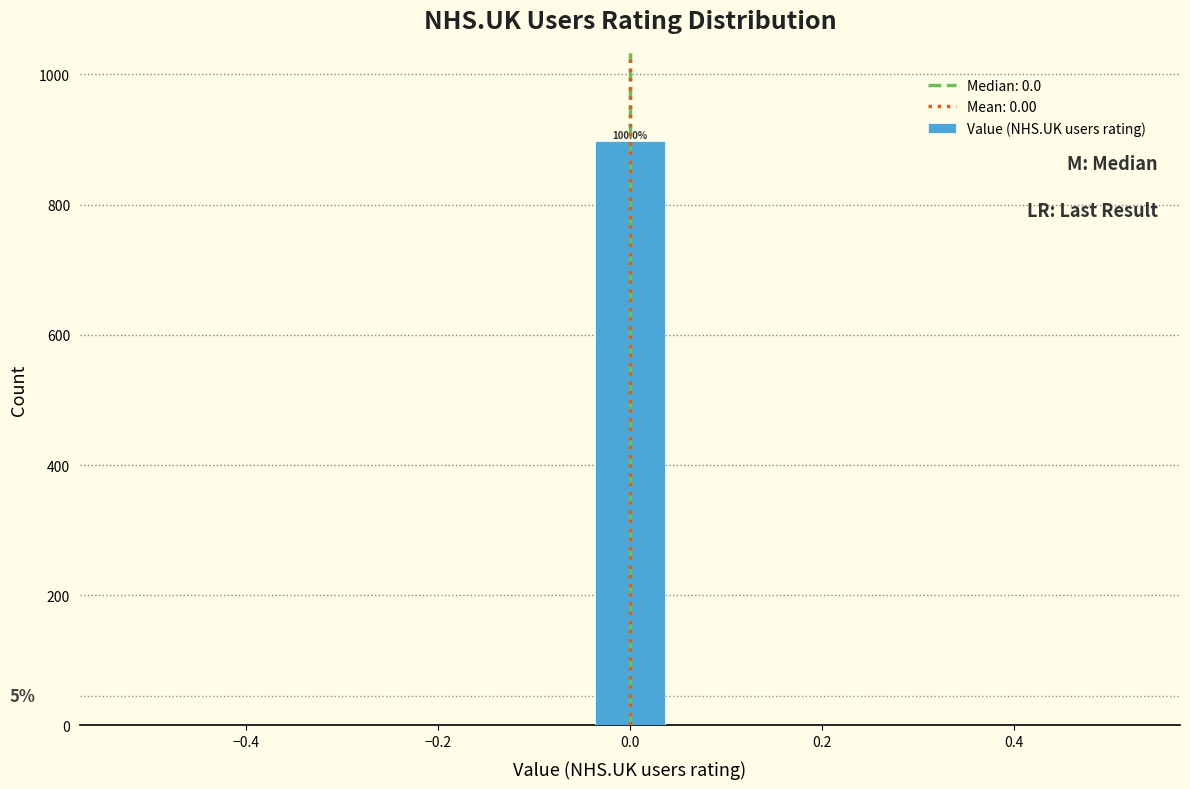

Over which range of the x-axis is the bar tallest?

-0.04 to 0.04